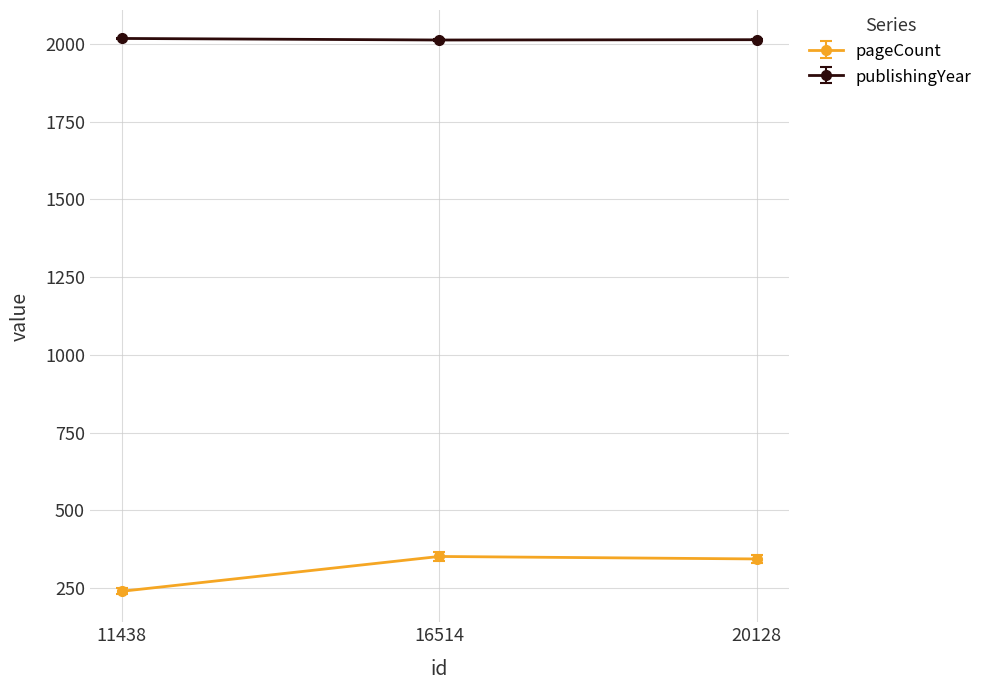

What is the spread (max minus min) of values at 20128?

1669